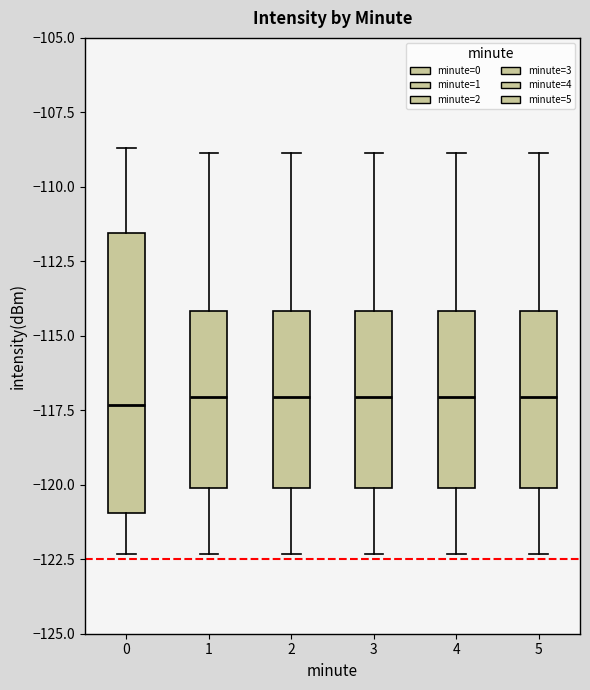

Reading left to right, transcribe this box plot: for each box, give where its median line is, the range the box spans, and where its two whiskers end, as read against the y-axis. The values are not printed on the chart, so give them approximately, as read against the axis.

0: median -117.5, box -121.0 to -111.5, whiskers -122.5 to -108.5
1: median -117.0, box -120.0 to -114.0, whiskers -122.5 to -109.0
2: median -117.0, box -120.0 to -114.0, whiskers -122.5 to -109.0
3: median -117.0, box -120.0 to -114.0, whiskers -122.5 to -109.0
4: median -117.0, box -120.0 to -114.0, whiskers -122.5 to -109.0
5: median -117.0, box -120.0 to -114.0, whiskers -122.5 to -109.0